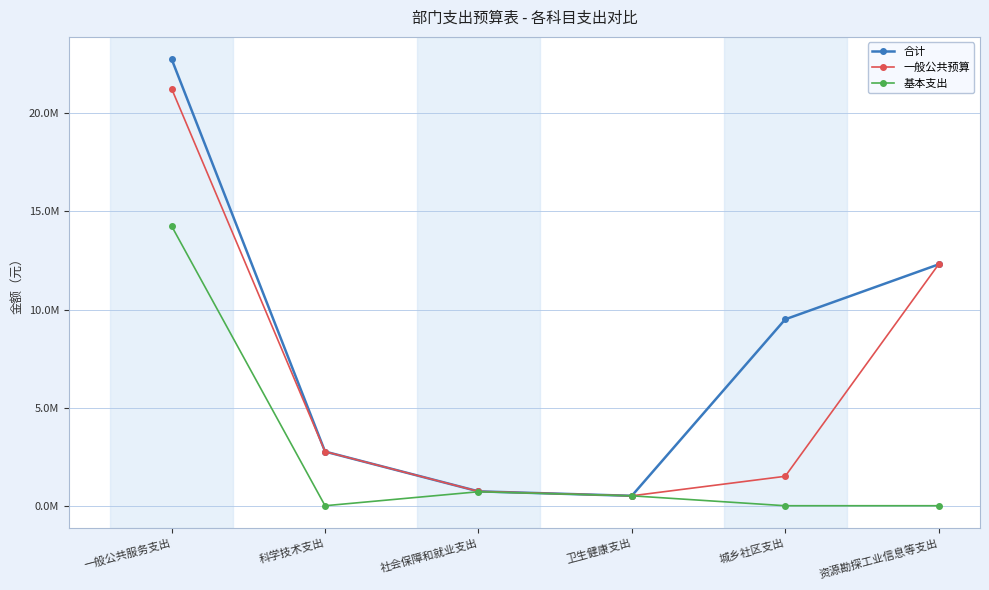

What are all the series names shown in the legend?

合计, 一般公共预算, 基本支出